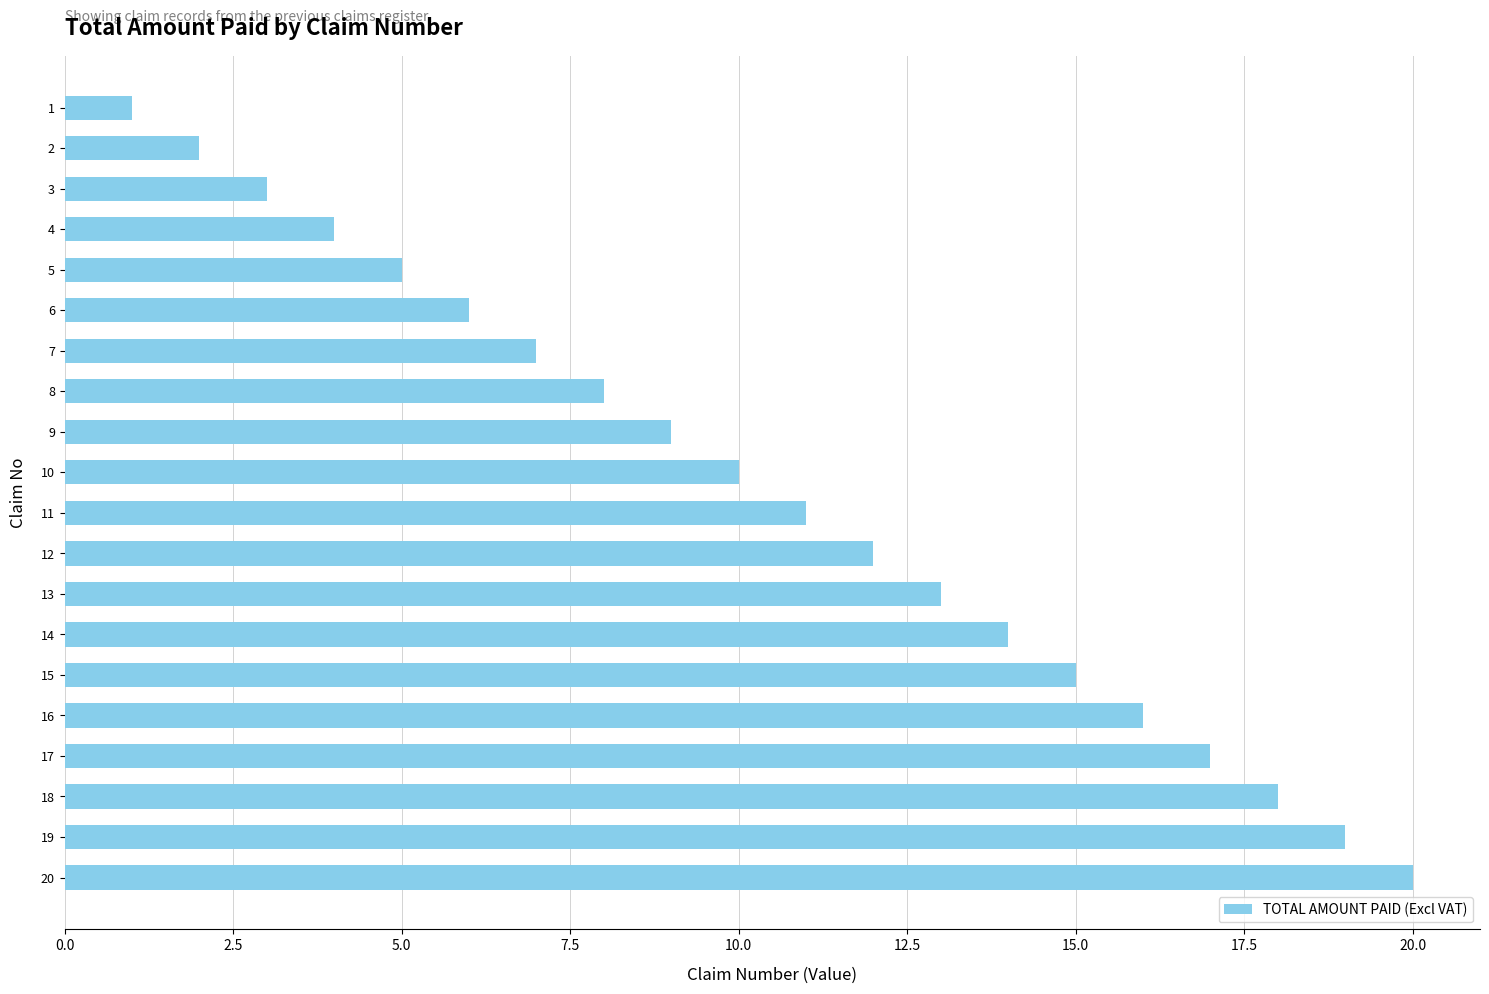

Which category has the highest value across all series?

20